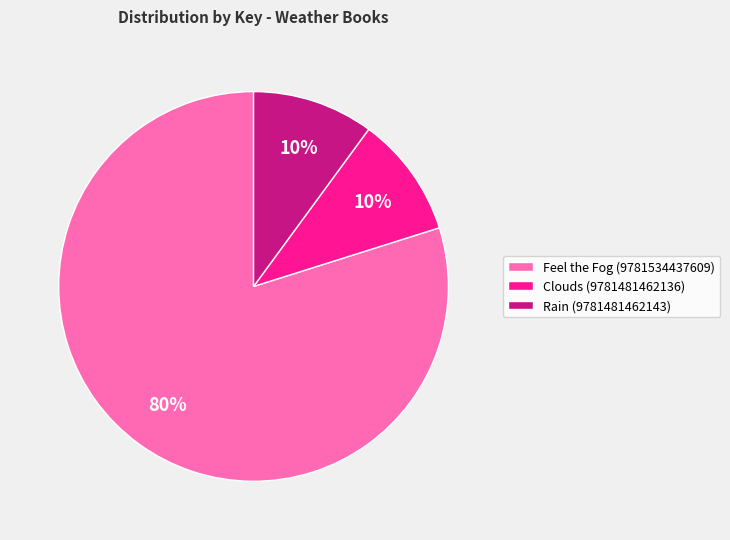

To the nearest percent, what is the difference between the Feel the Fog (9781534437609) and Rain (9781481462143) slice percentages?

70%